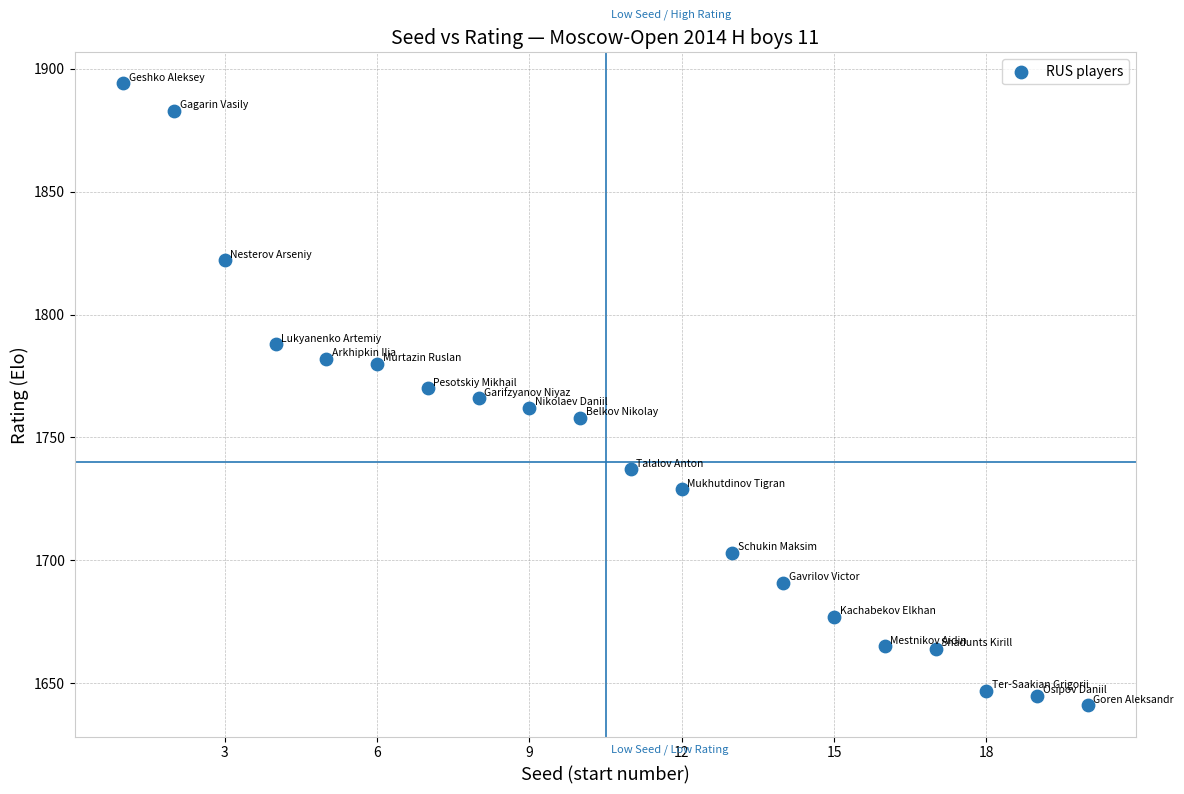

What is the range of X values (max minus min)?

19